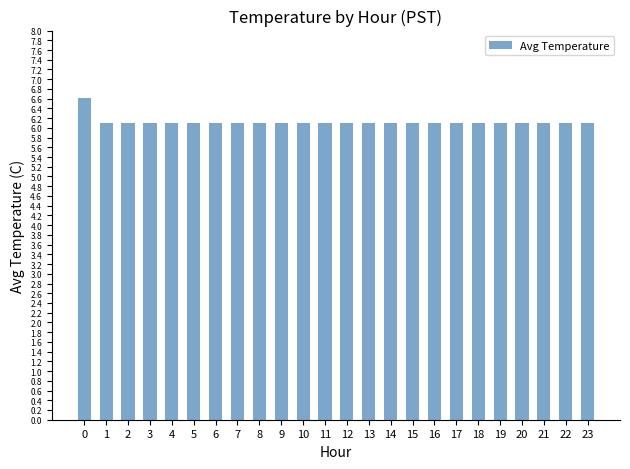

How many data points does each series have?

24